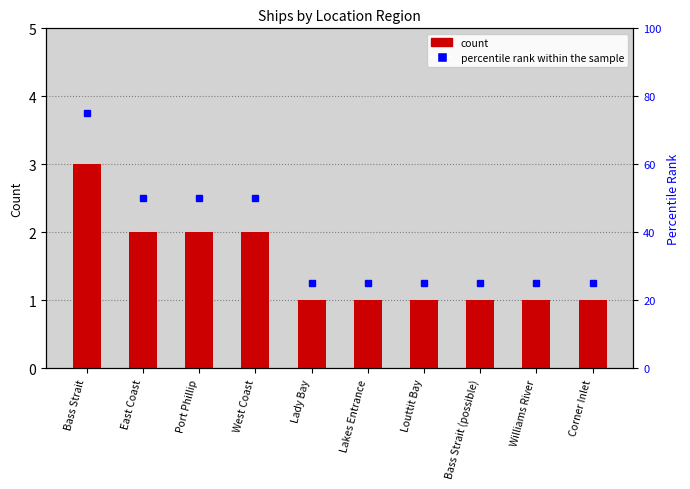

How many data points does each series have?

10